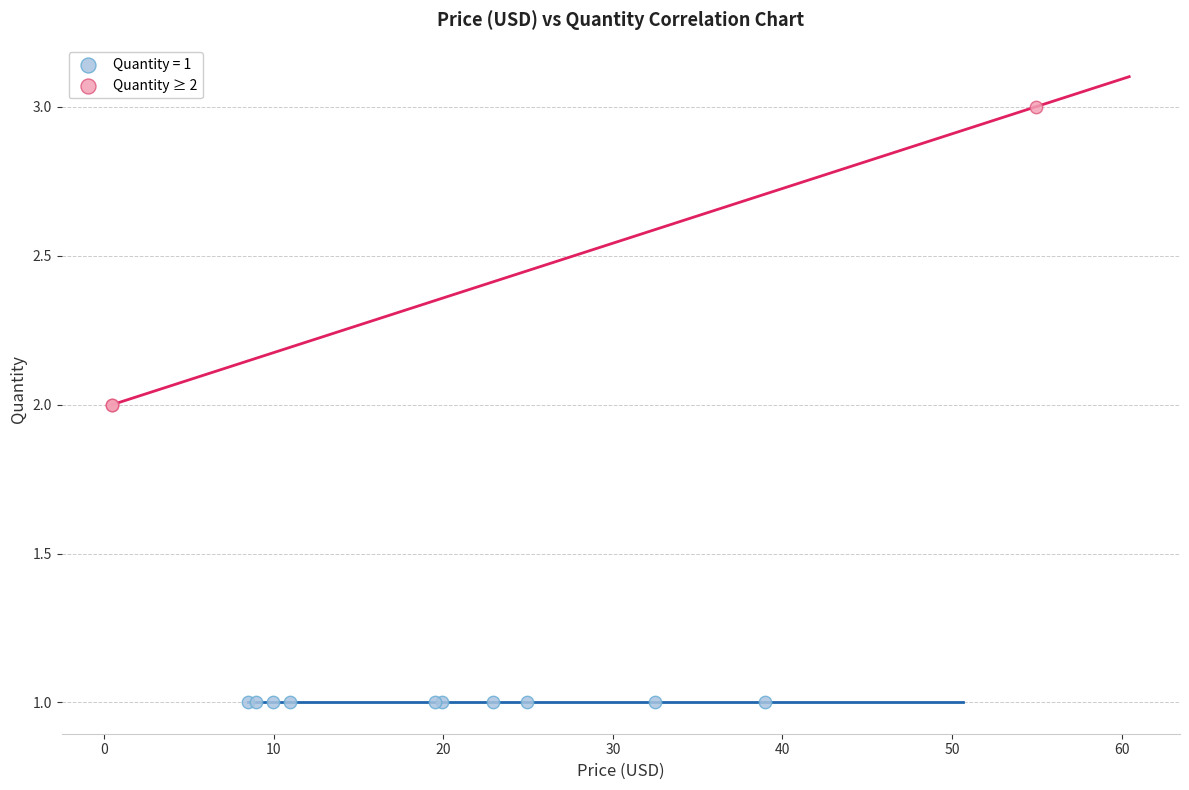

Which series contains the lowest Y value?

Quantity = 1